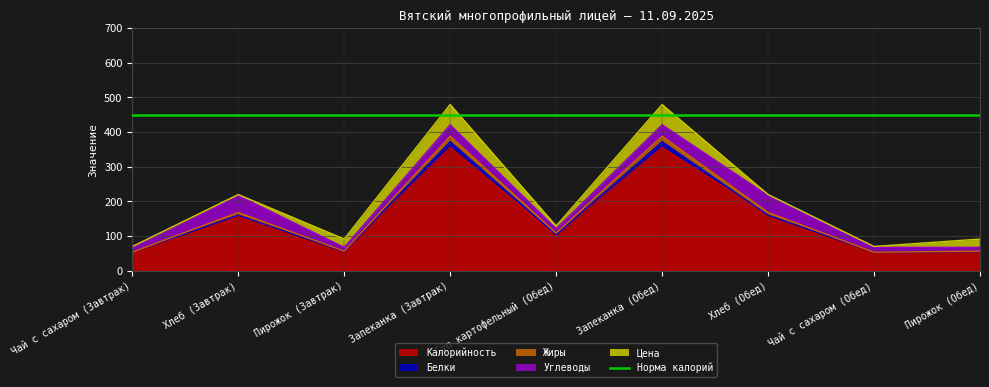

True or false: Белки and Калорийность intersect in this chart.

False